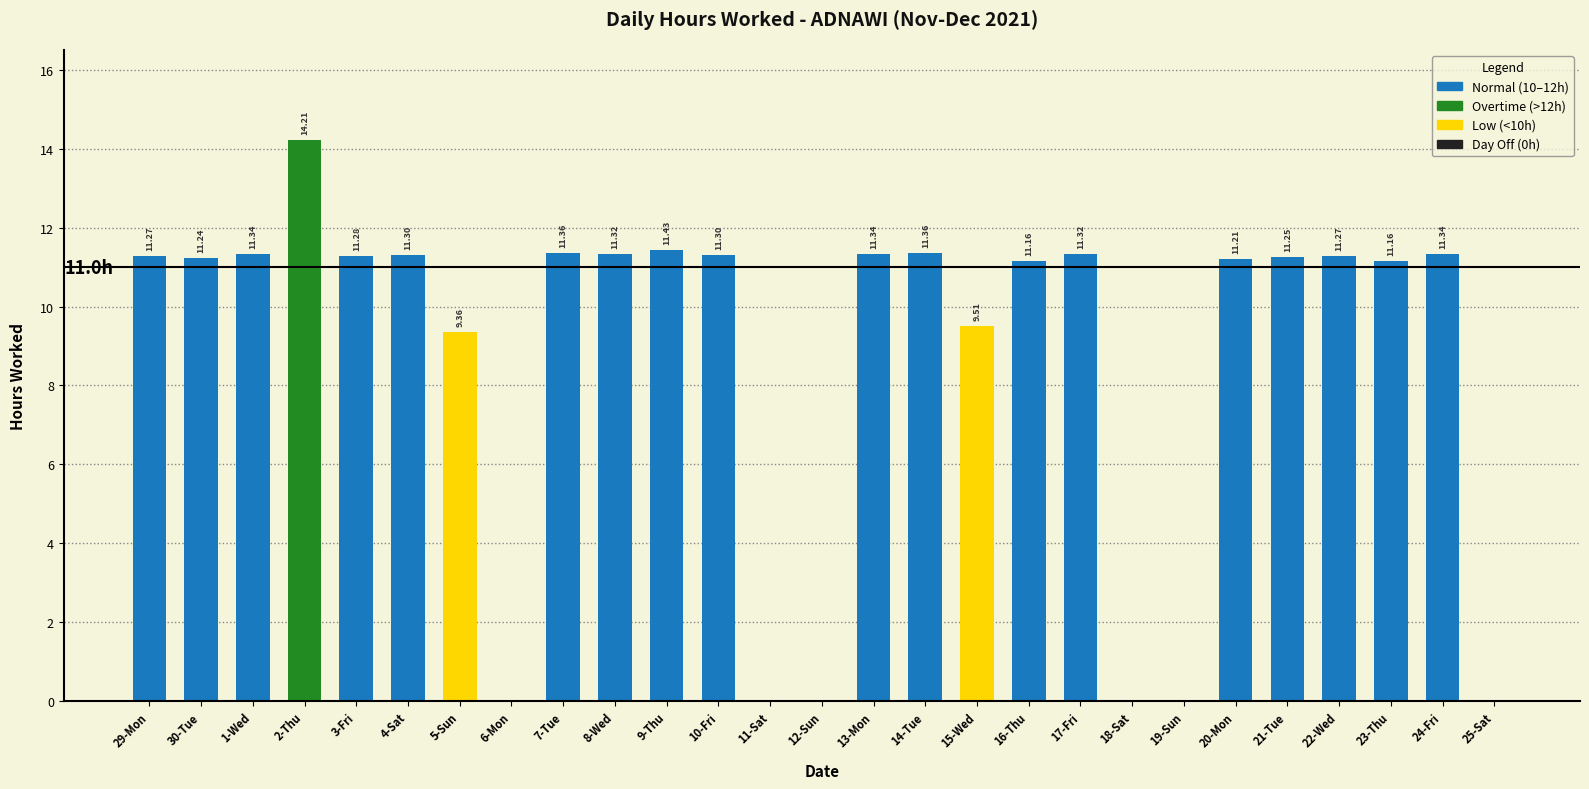

How many data points are above 11?

19